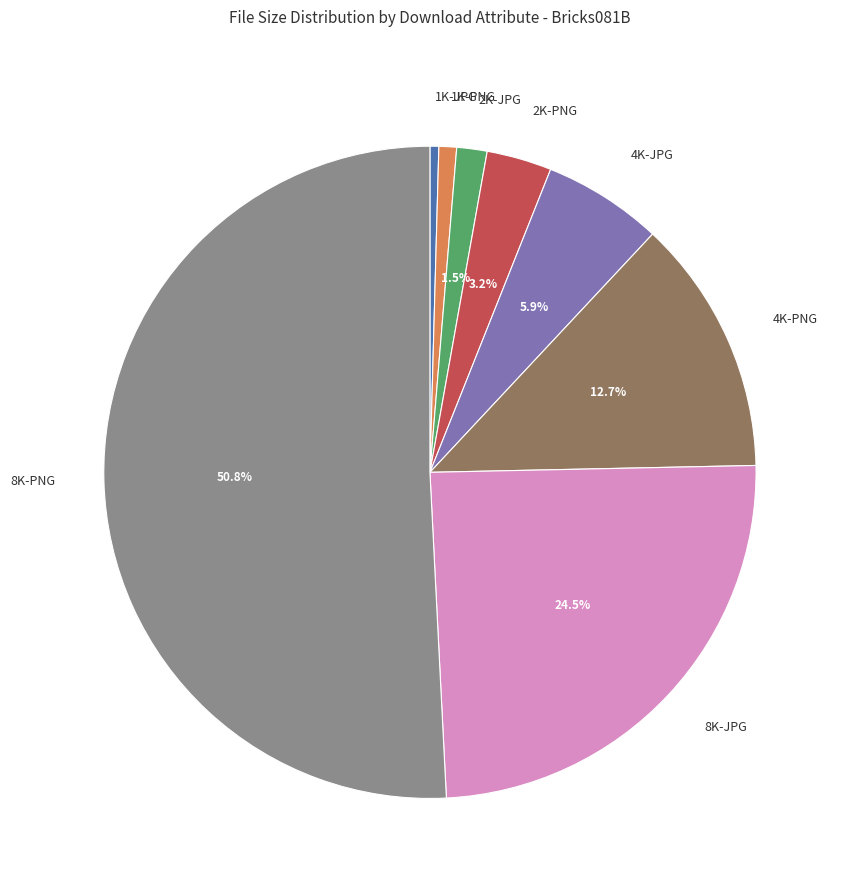

To the nearest percent, what is the combined percentage of 1K-PNG and 4K-PNG?

14%